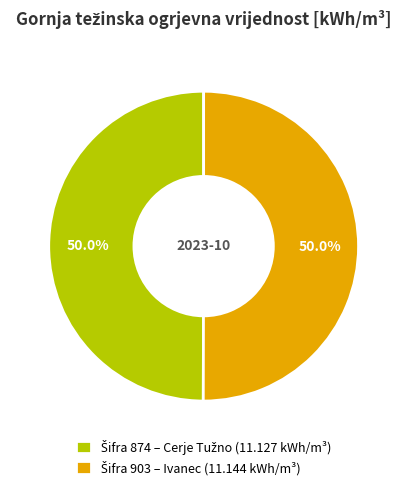

Count the number of slices in the pie.

2